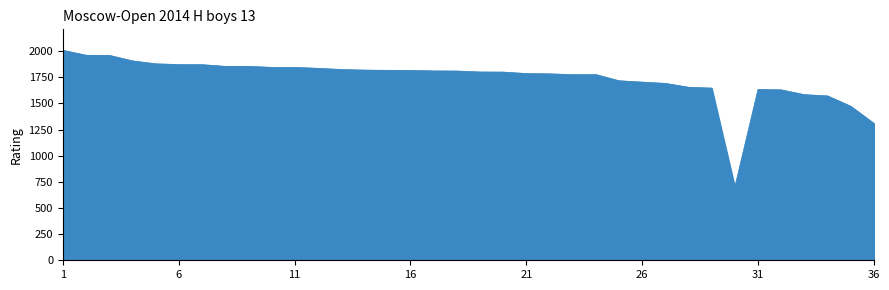

What is the smallest value displayed?

700